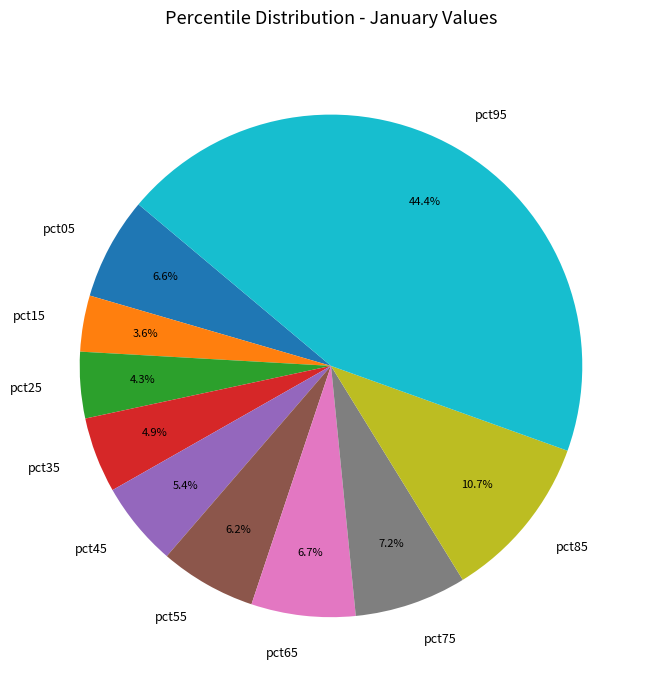

Is it true that pct85 is 11% of the pie?

True